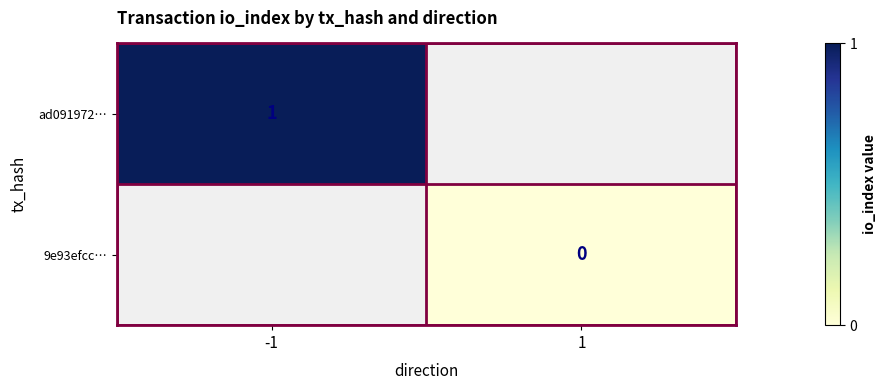

Which category has the highest value across all series?

-1